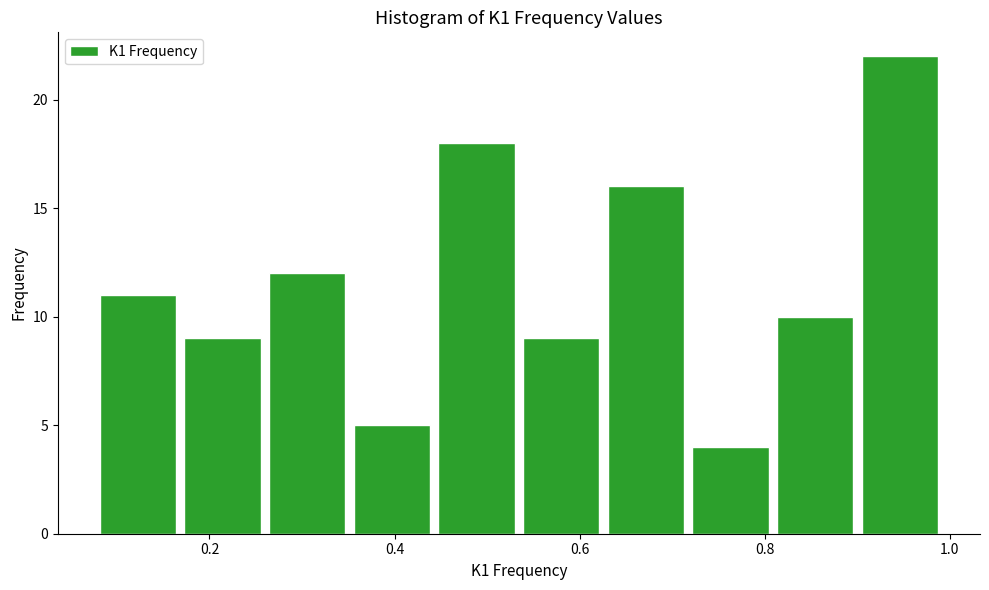

Over which range of the x-axis is the bar tallest?

0.90 to 1.00